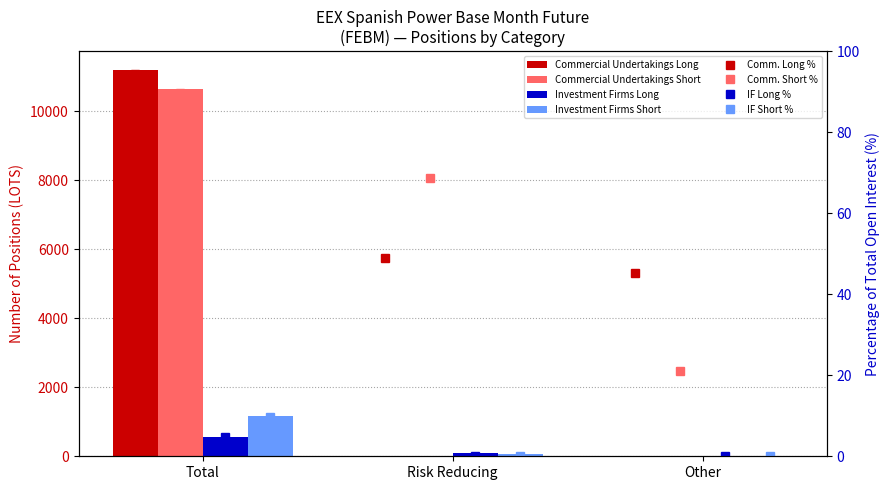

What is the difference between the maximum and minimum values in the Investment Firms Short series?

1155.2